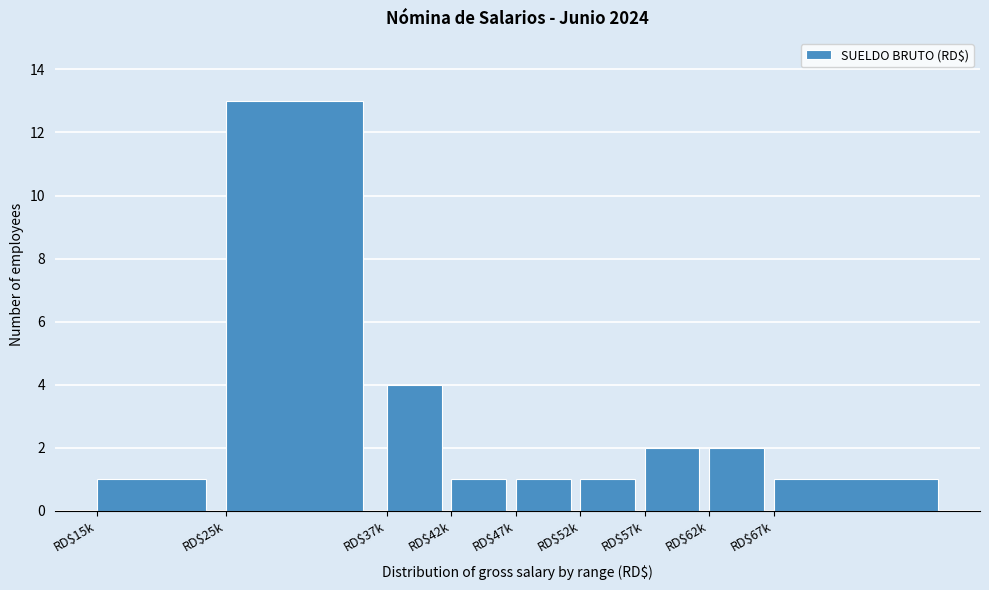

Reading right to left, what are all the values shown in this chart?

1	2	2	1	1	1	4	13	1